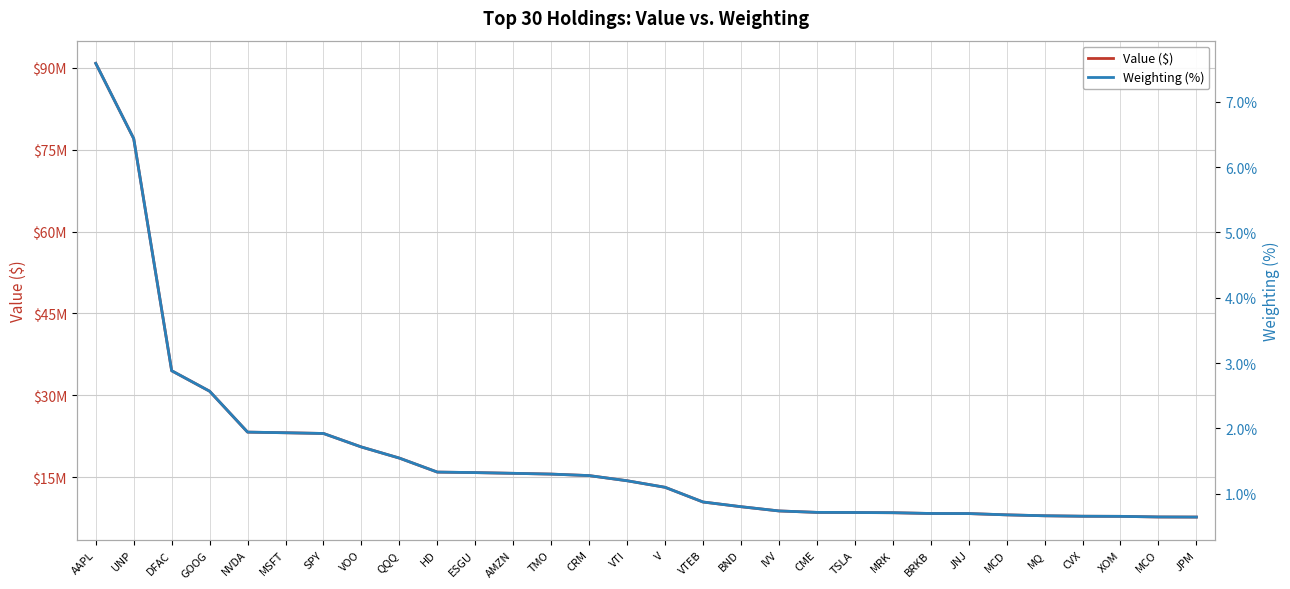

What is the sum of the Weighting (%) values at TMO and MCD?

2.0